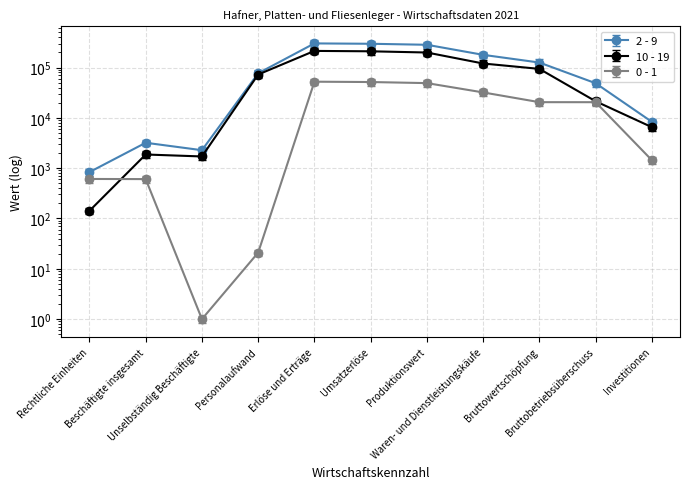

True or false: 10 - 19 has more than 1 points higher than both neighbors.

True